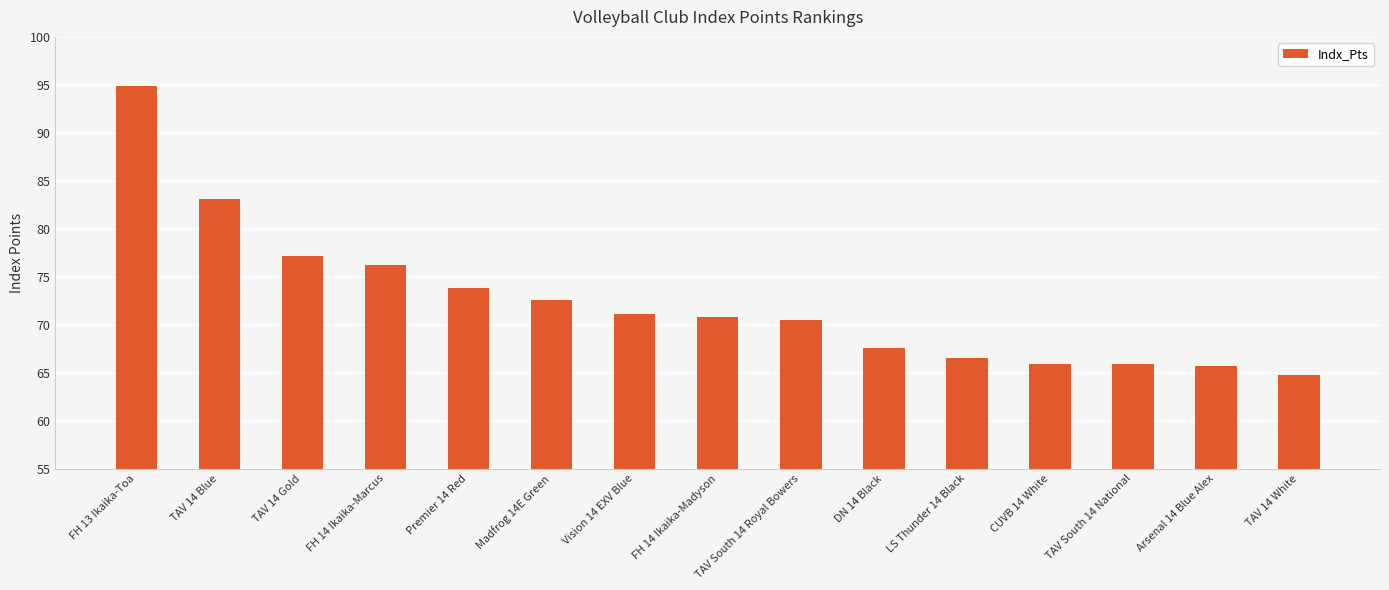

Is it true that the value at FH 14 Ikaika-Marcus is 76.2?

True